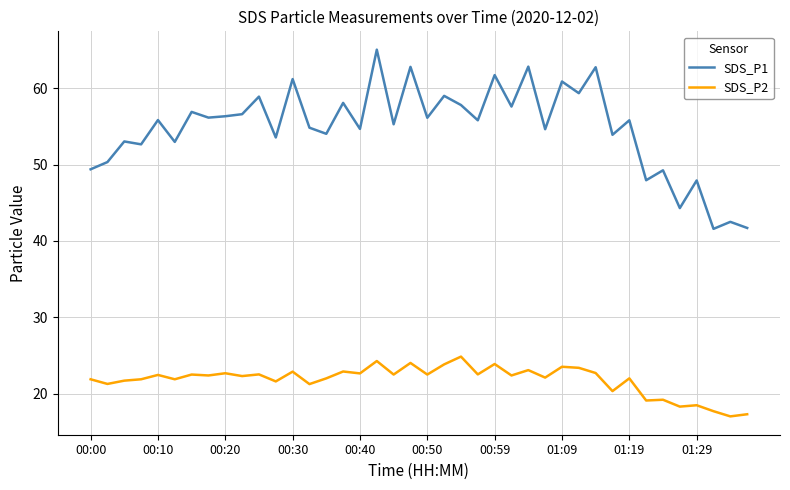

Which series has the largest total across all categories?

SDS_P1